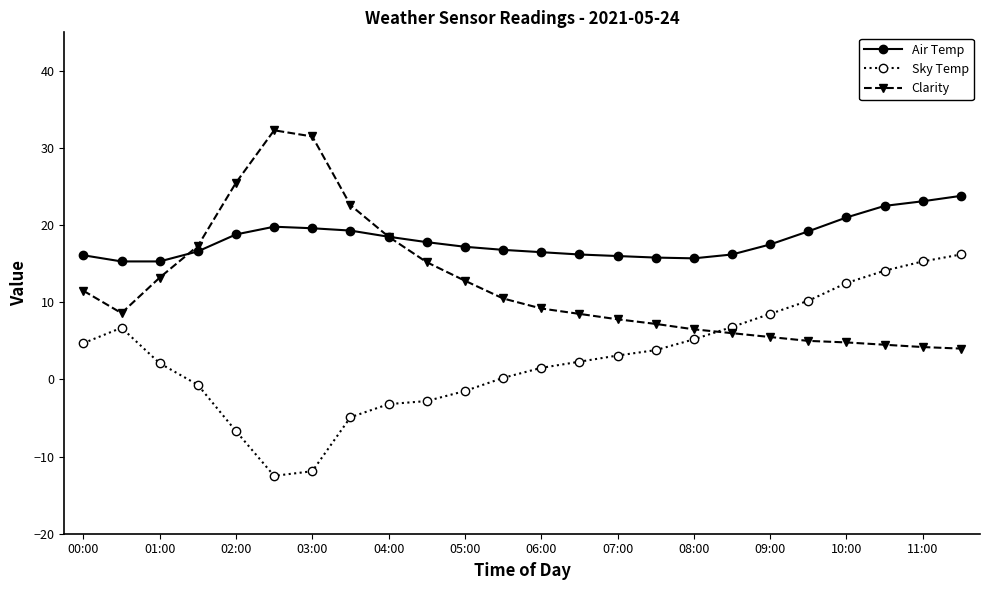

Rank the series by their maximum value, from lowest to highest.

Sky Temp, Air Temp, Clarity